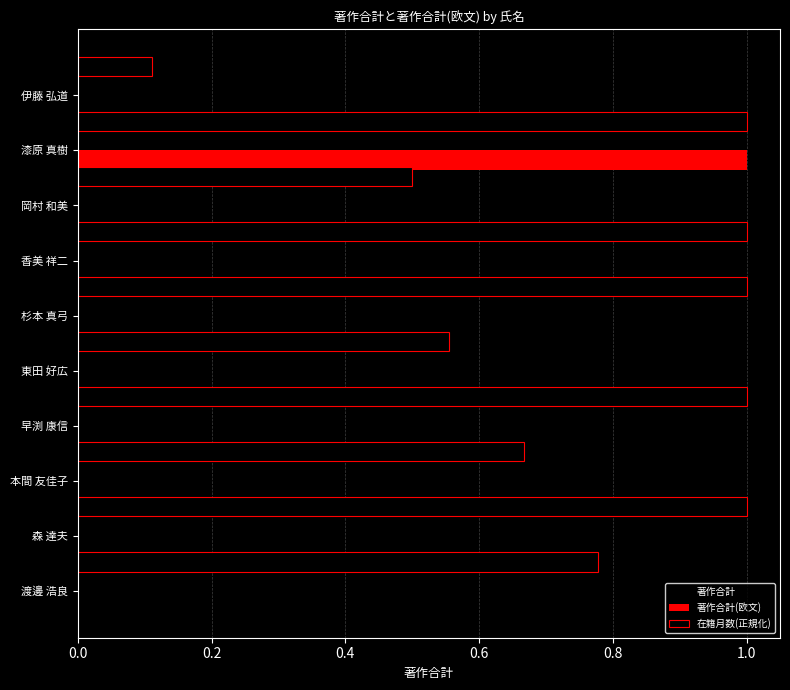

What position from the left is 伊藤 弘道?

1